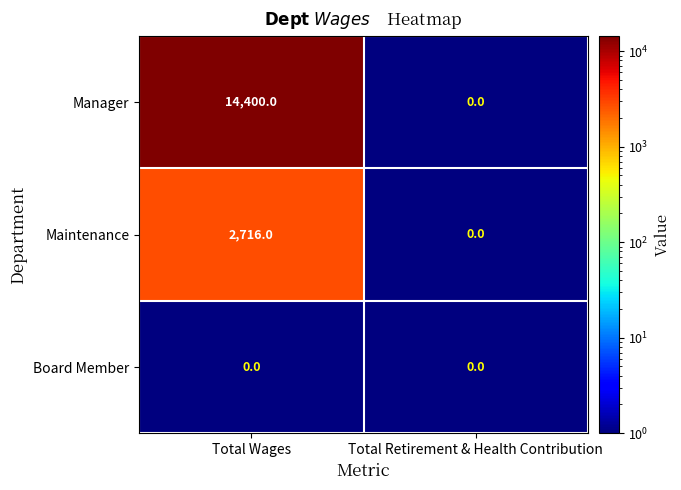

What is the difference between the Maintenance values at Total Wages and Total Retirement & Health Contribution?

2716